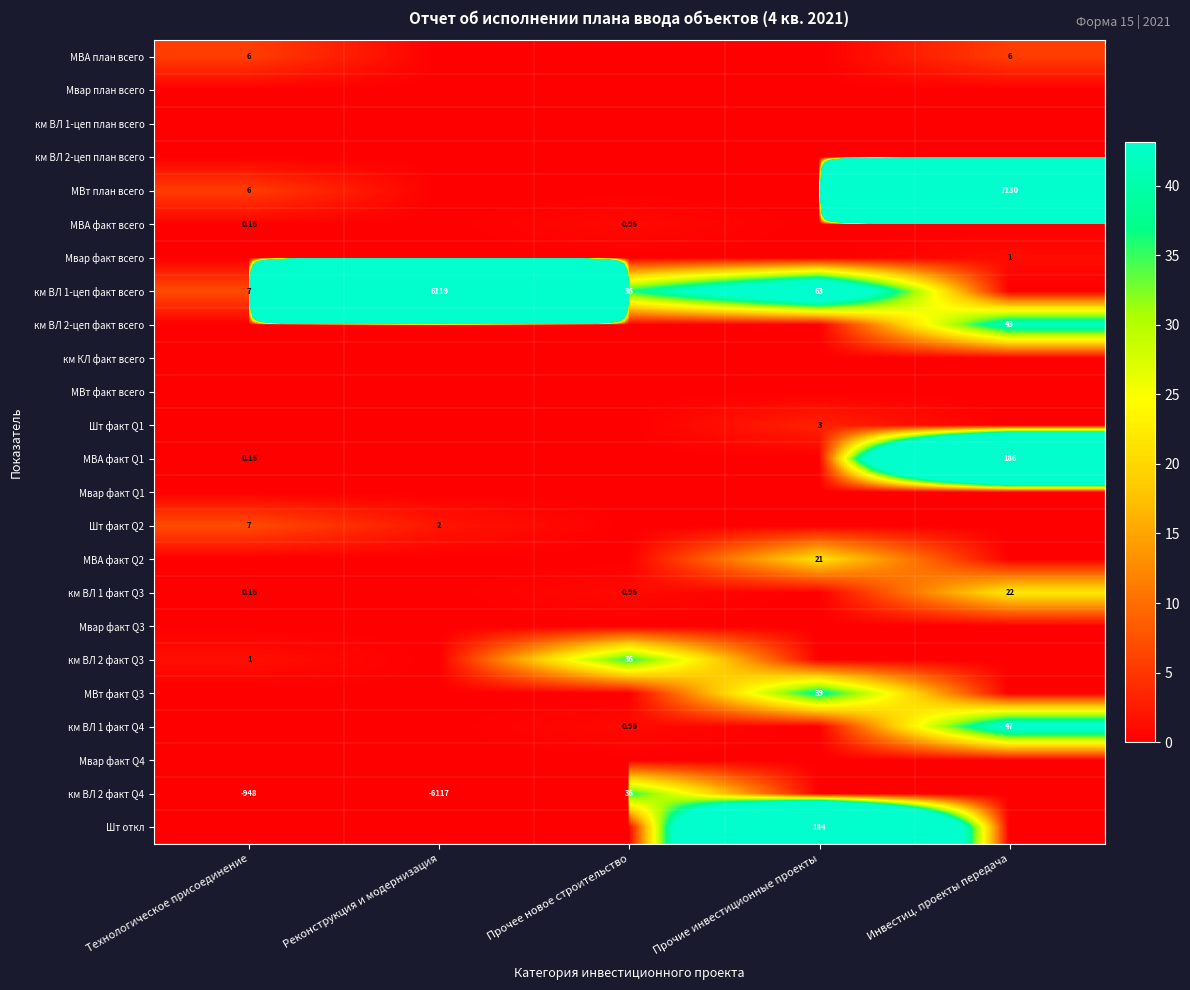

At how many categories does at least one series exceed -661?

5